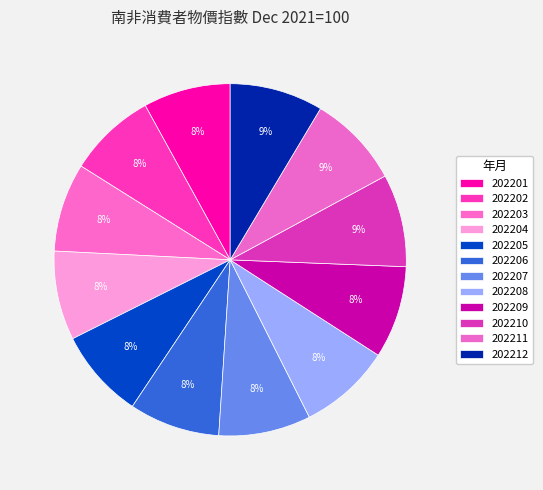

To the nearest percent, what portion does 202205 represent?

8%